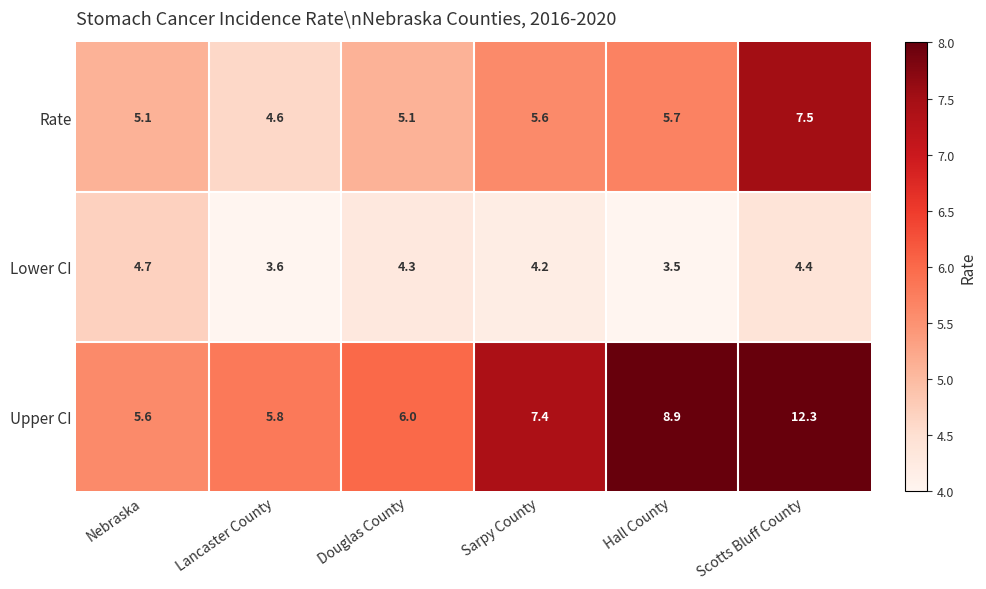

At how many categories does at least one series exceed 3?

6